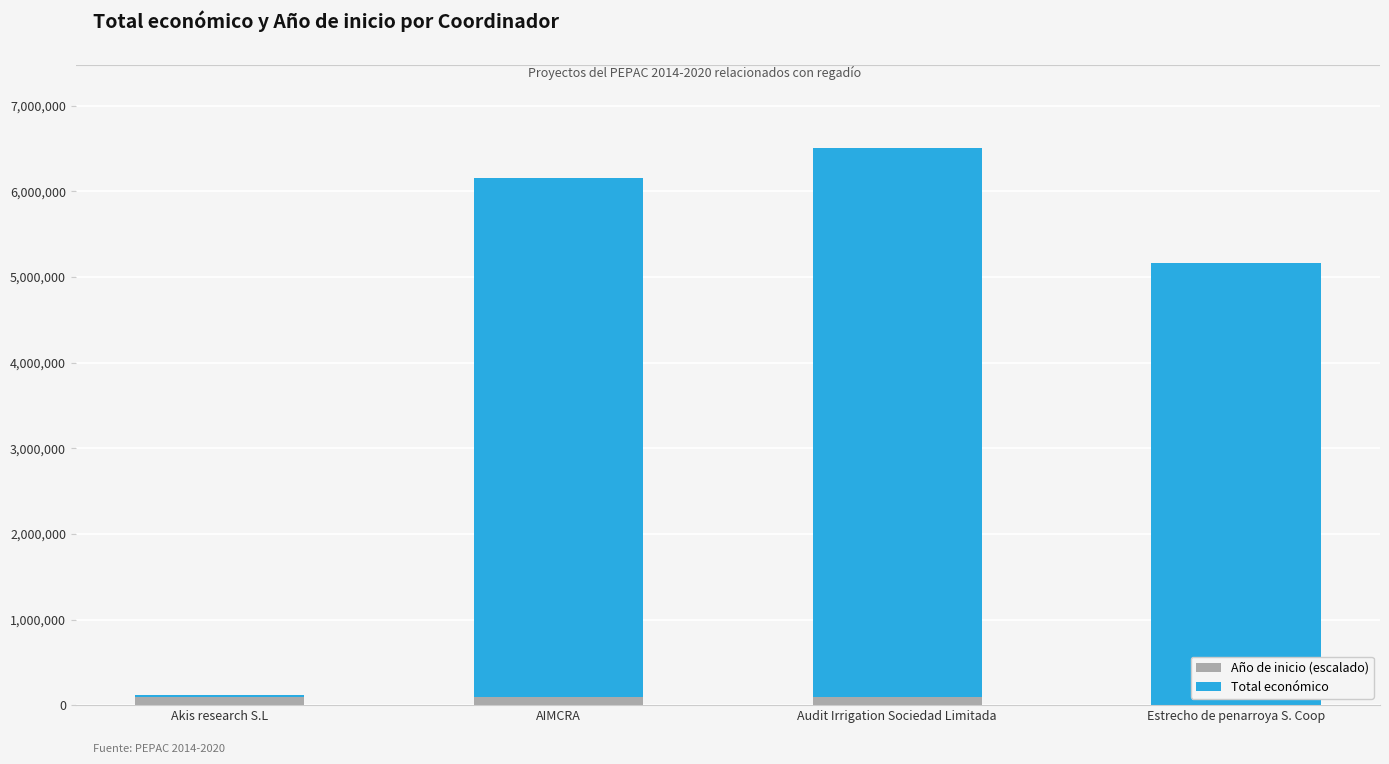

What is the total value across all series at Estrecho de penarroya S. Coop?

5163335